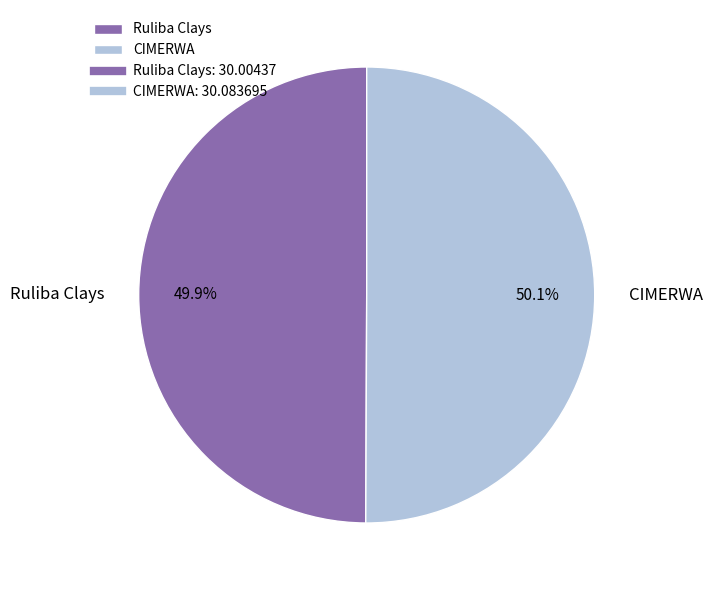

True or false: Ruliba Clays accounts for 50% of the total.

True